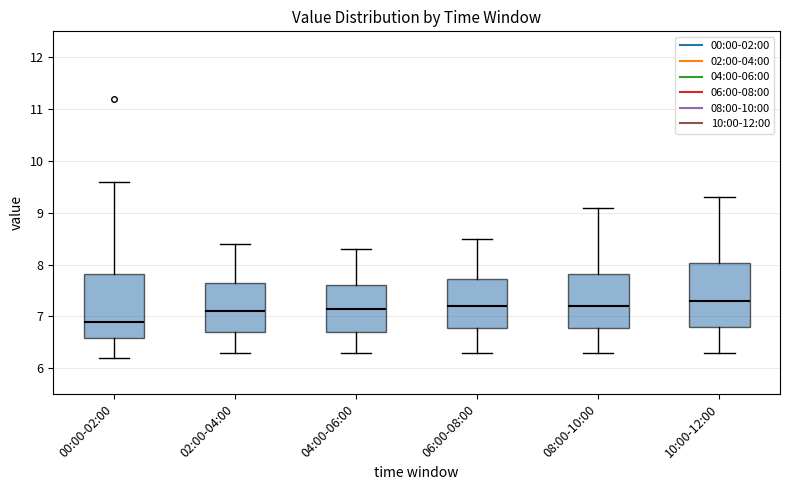

Where is the lower edge of the box for 04:00-06:00 on the y-axis? The values are not printed on the chart, so give them approximately, as read against the axis.

6.7